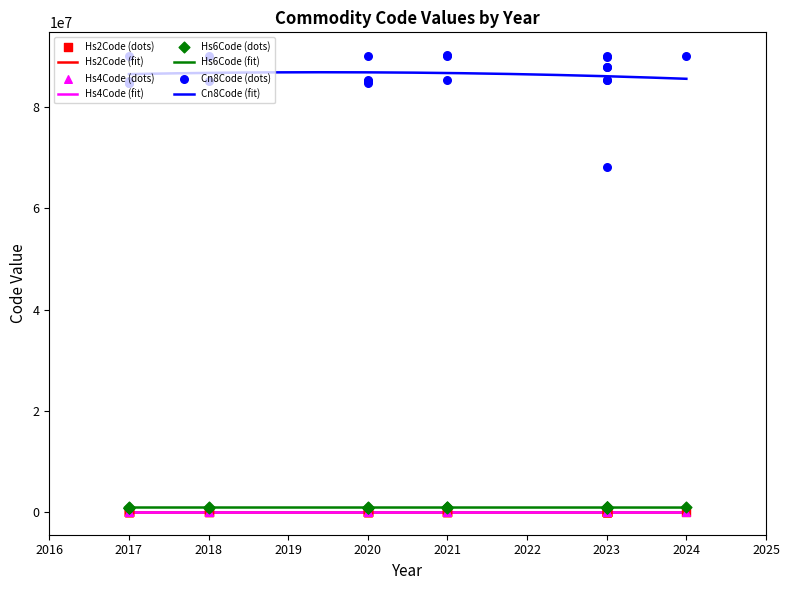

What is the minimum value for Cn8Code (fit)?

85631127.7